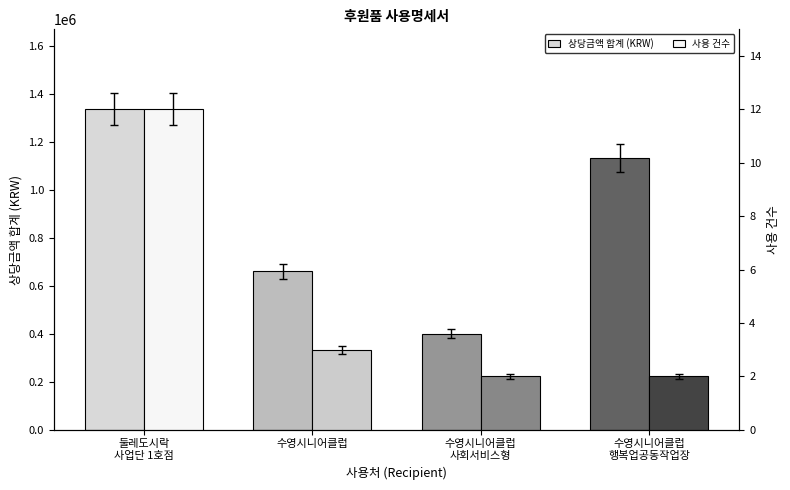

Reading left to right, what are all the values shown in this chart?

상당금액 합계 (KRW): 1334000	659250	400000	1131400
사용 건수: 12	3	2	2